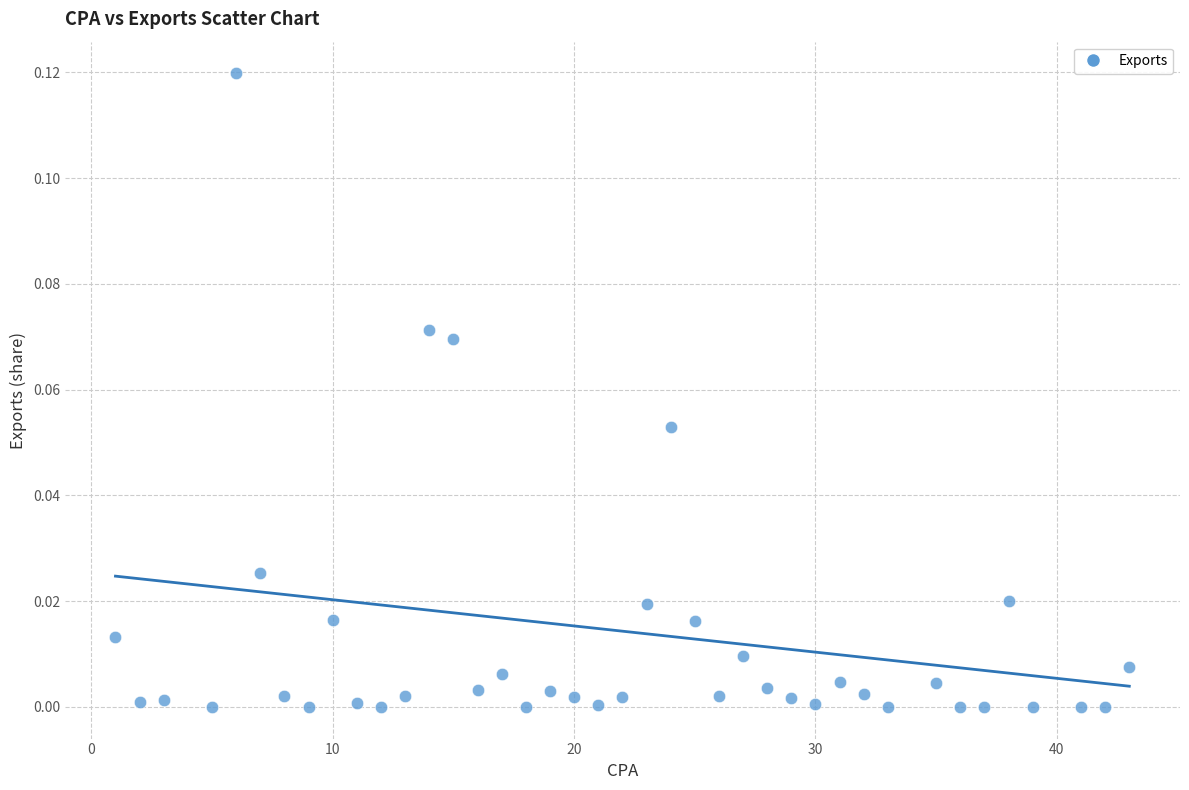

What is the range of X values (max minus min)?

42.0